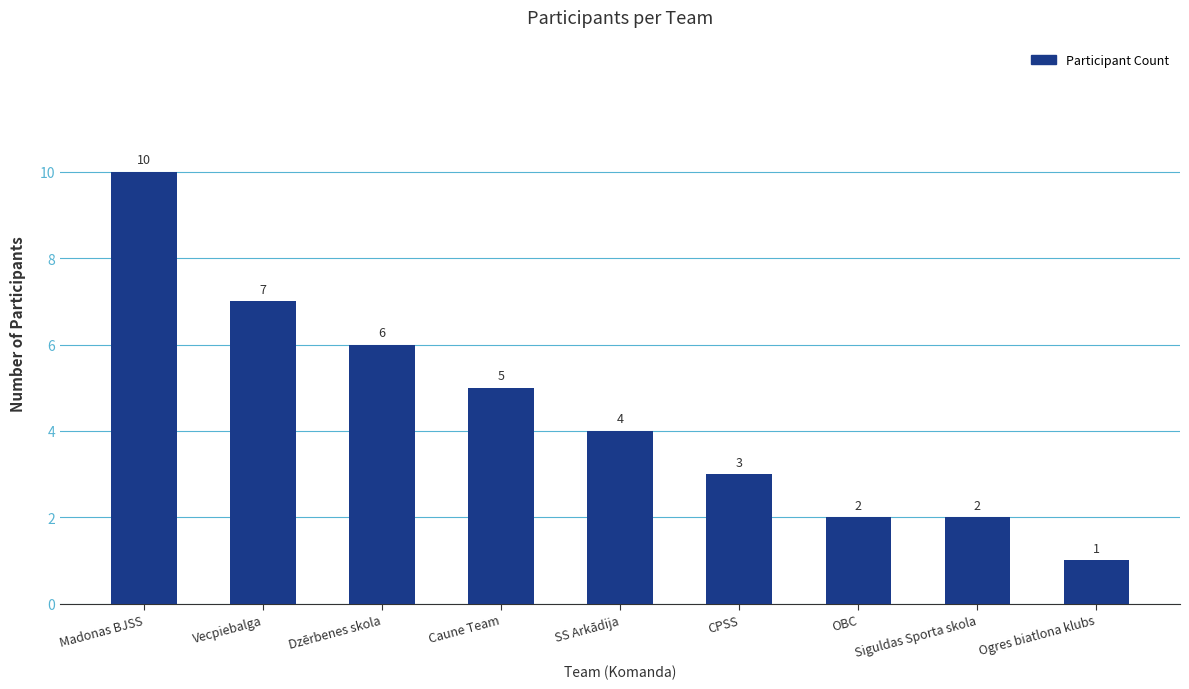

At which category does the chart reach its minimum across all series?

Ogres biatlona klubs